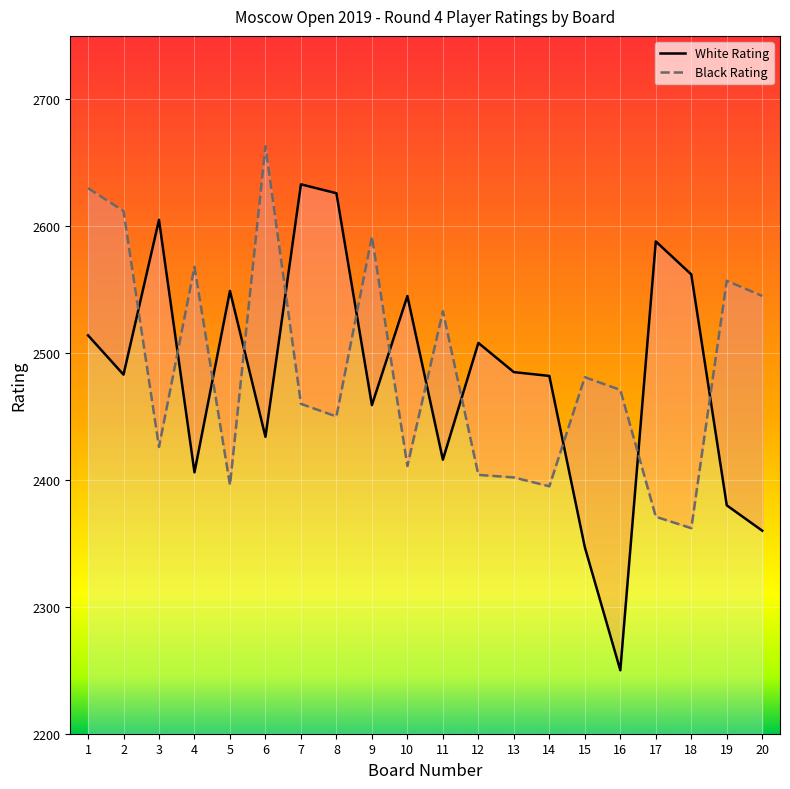

Where does the White Rating series first go above 2485?

1